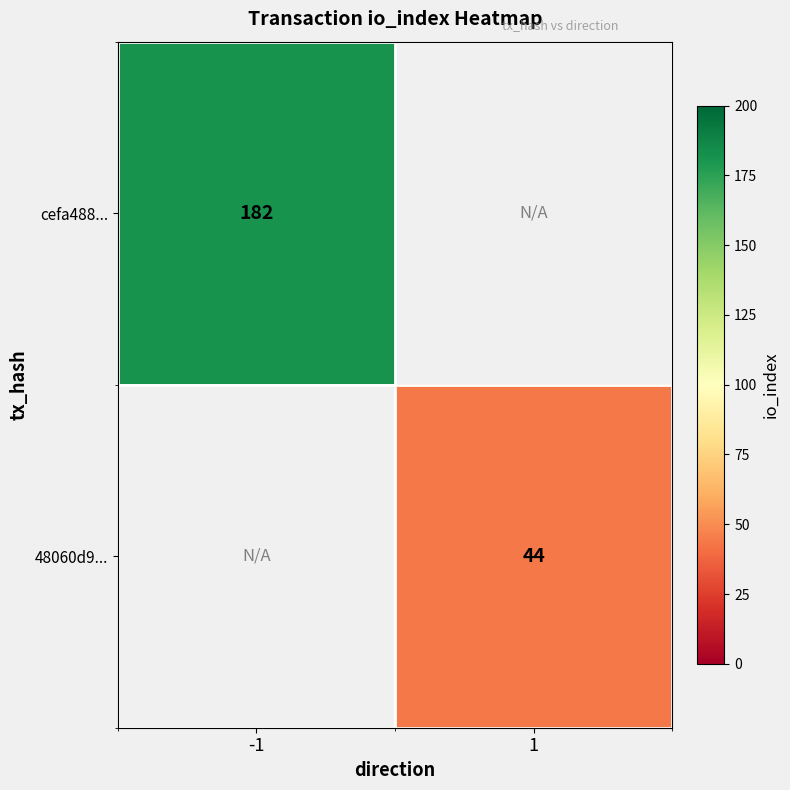

True or false: cefa488... has a value of 182 at -1.

True